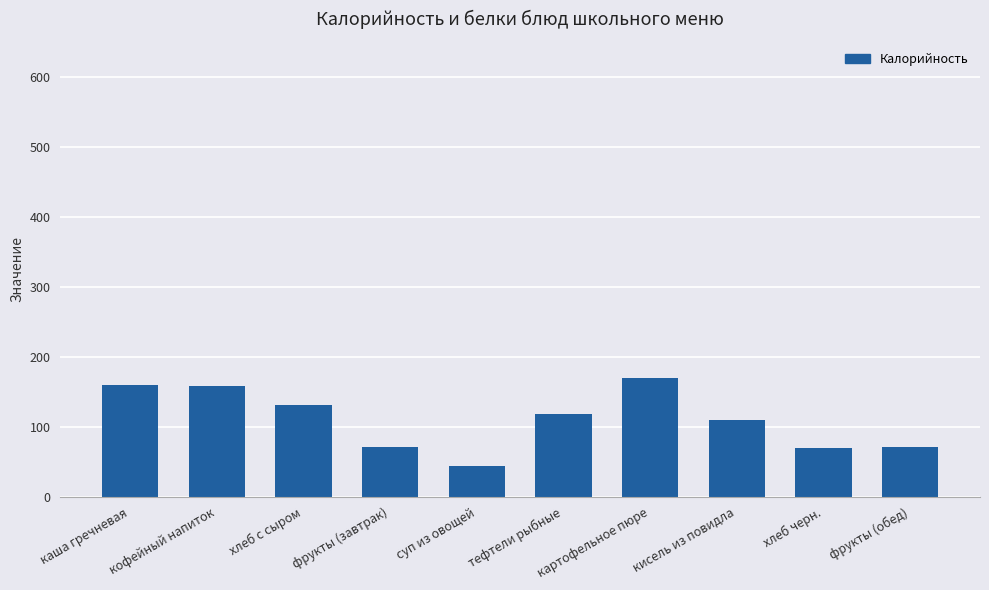

What is the ratio of the value at фрукты (обед) to the value at кофейный напиток?

0.4